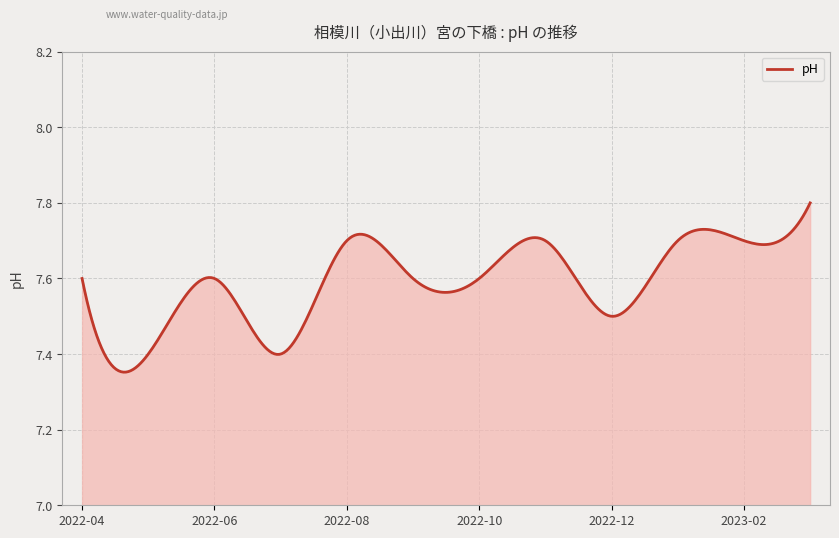

What is the difference between the maximum and minimum values?

0.4